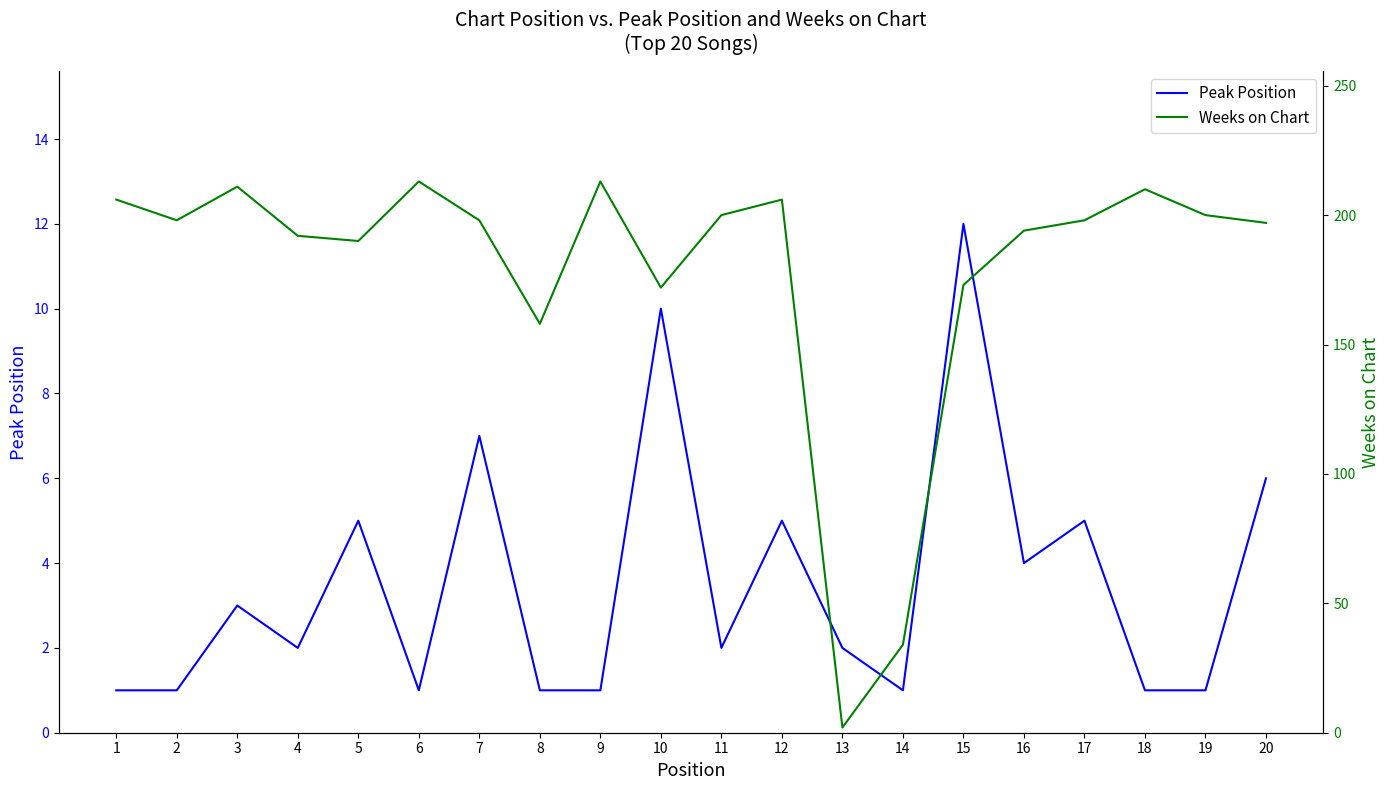

The value of Weeks on Chart at 16 is 310. True or false?

False